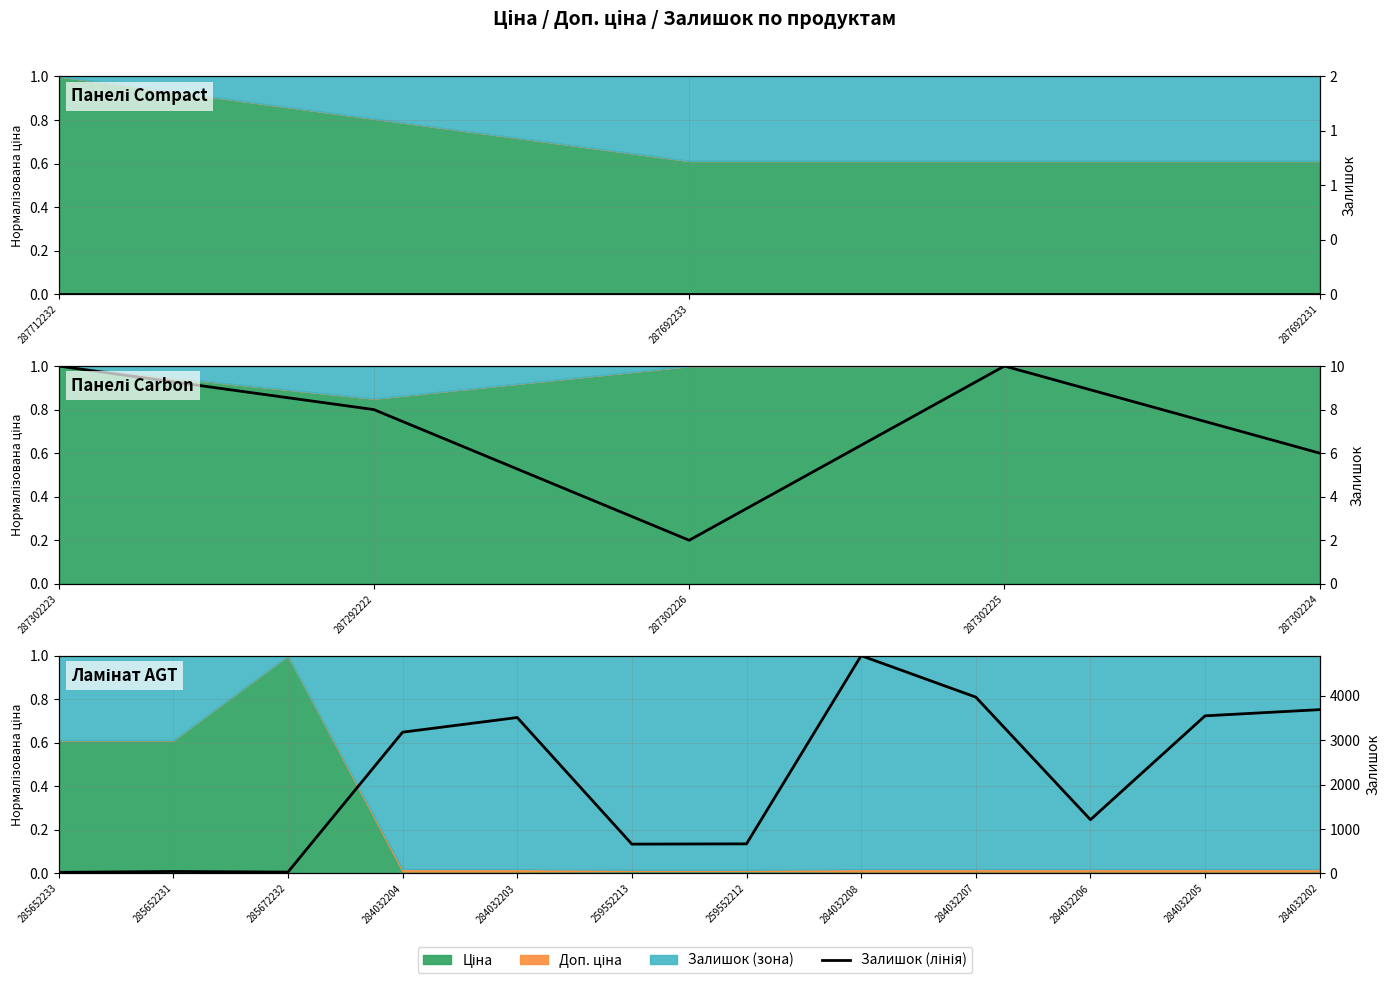

Between 284032207 and 284032208, which is larger?

284032208